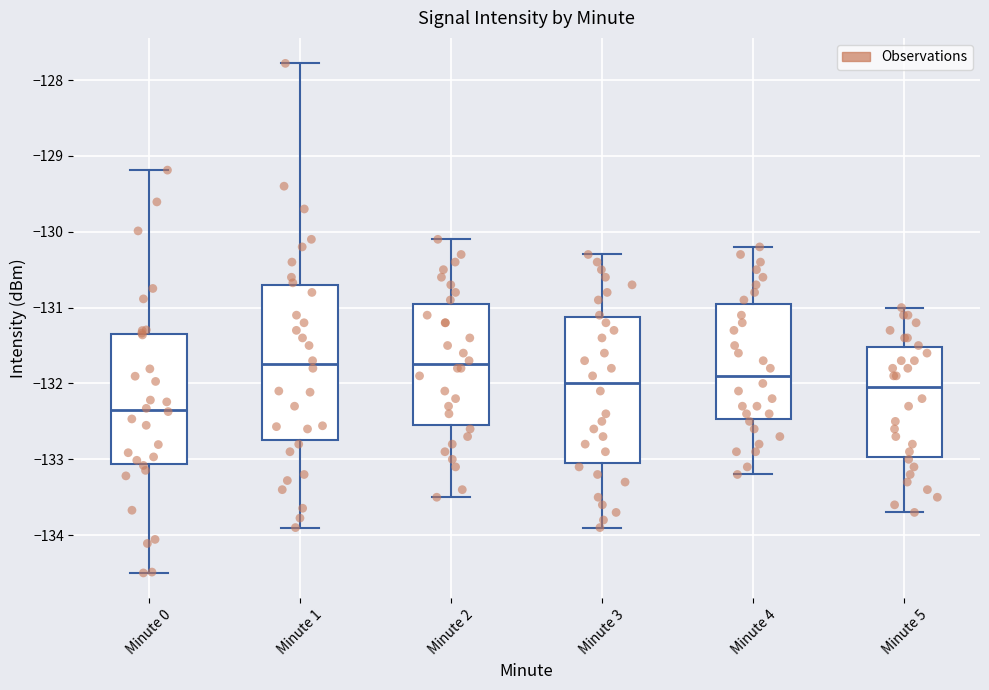

Reading left to right, read every box against the y-axis: the position of its median line, the range the box covers, and the ends of its whiskers. The values are not printed on the chart, so give them approximately, as read against the axis.

Minute 0: median -132.3, box -133.1 to -131.3, whiskers -134.5 to -129.2
Minute 1: median -131.7, box -132.7 to -130.7, whiskers -133.9 to -127.8
Minute 2: median -131.7, box -132.5 to -130.9, whiskers -133.5 to -130.1
Minute 3: median -132.0, box -133.0 to -131.1, whiskers -133.9 to -130.3
Minute 4: median -131.9, box -132.5 to -130.9, whiskers -133.2 to -130.2
Minute 5: median -132.0, box -133.0 to -131.5, whiskers -133.7 to -131.0